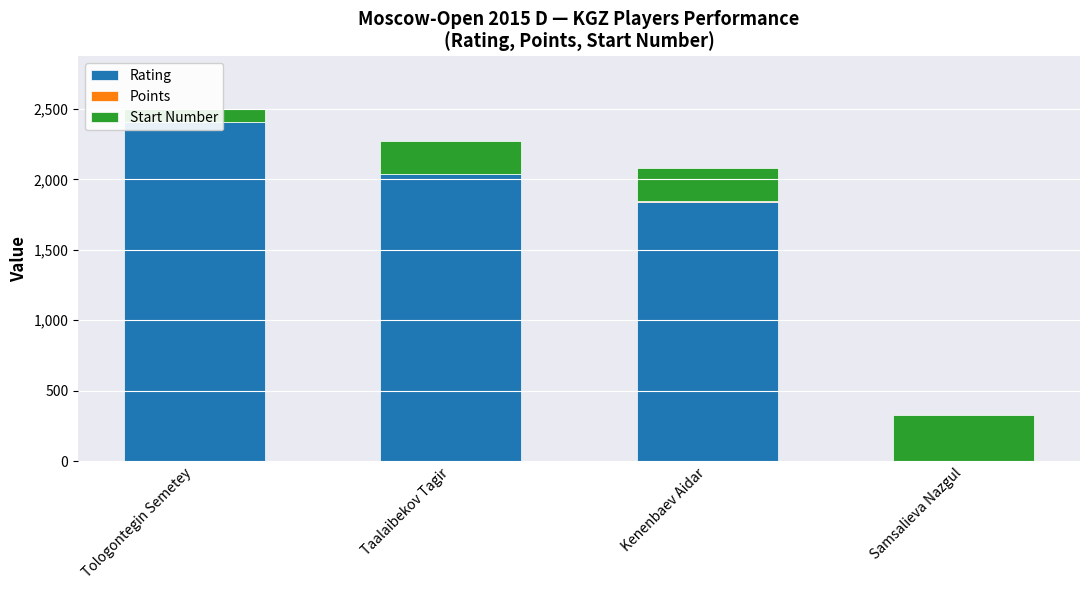

What is the difference between the second highest and second lowest values in the Rating series?

200.0